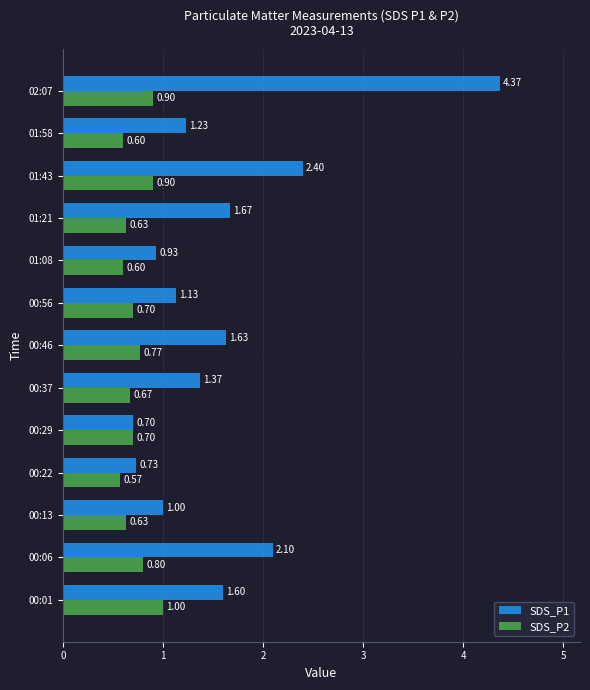

List the series in order of their peak value, lowest first.

SDS_P2, SDS_P1